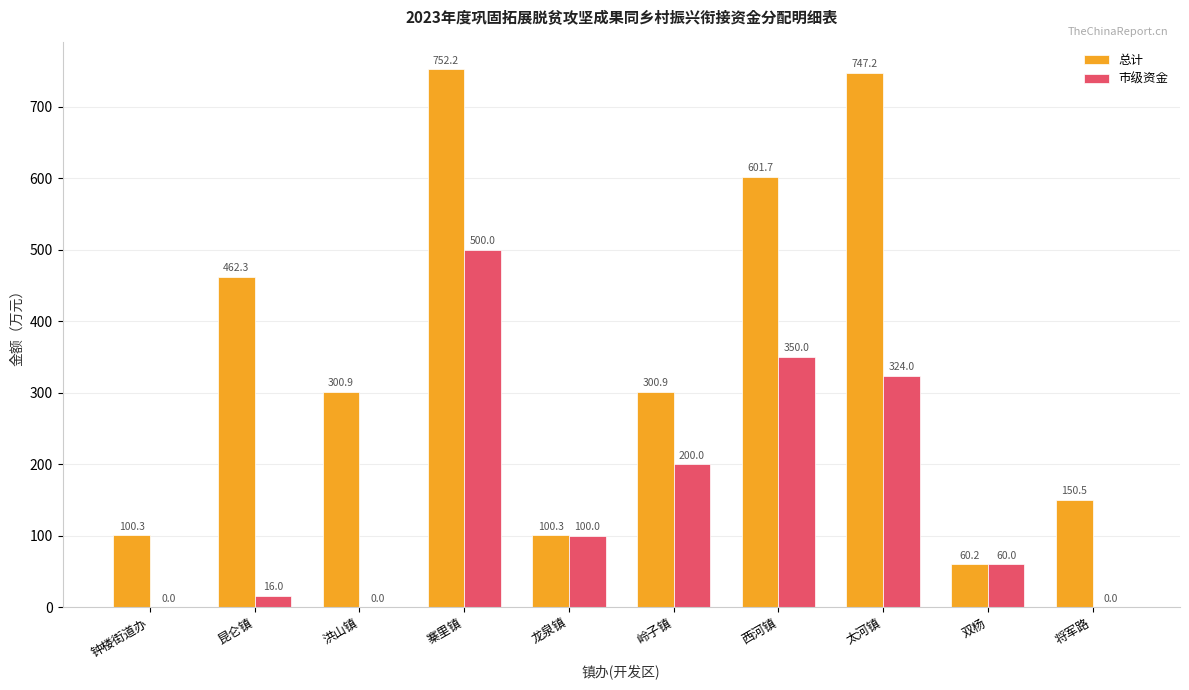

Read the 市级资金 value at 西河镇.

350.0